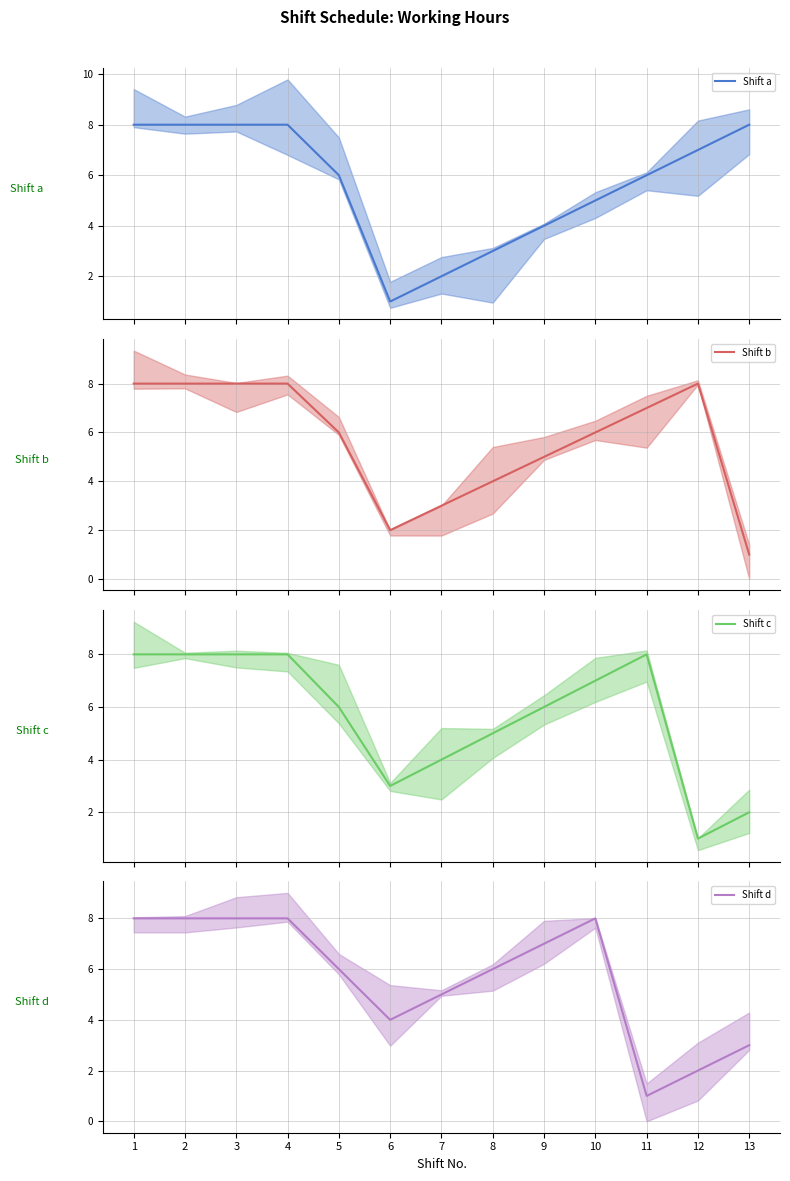

Which series changed the most between 2 and 5?

Shift a